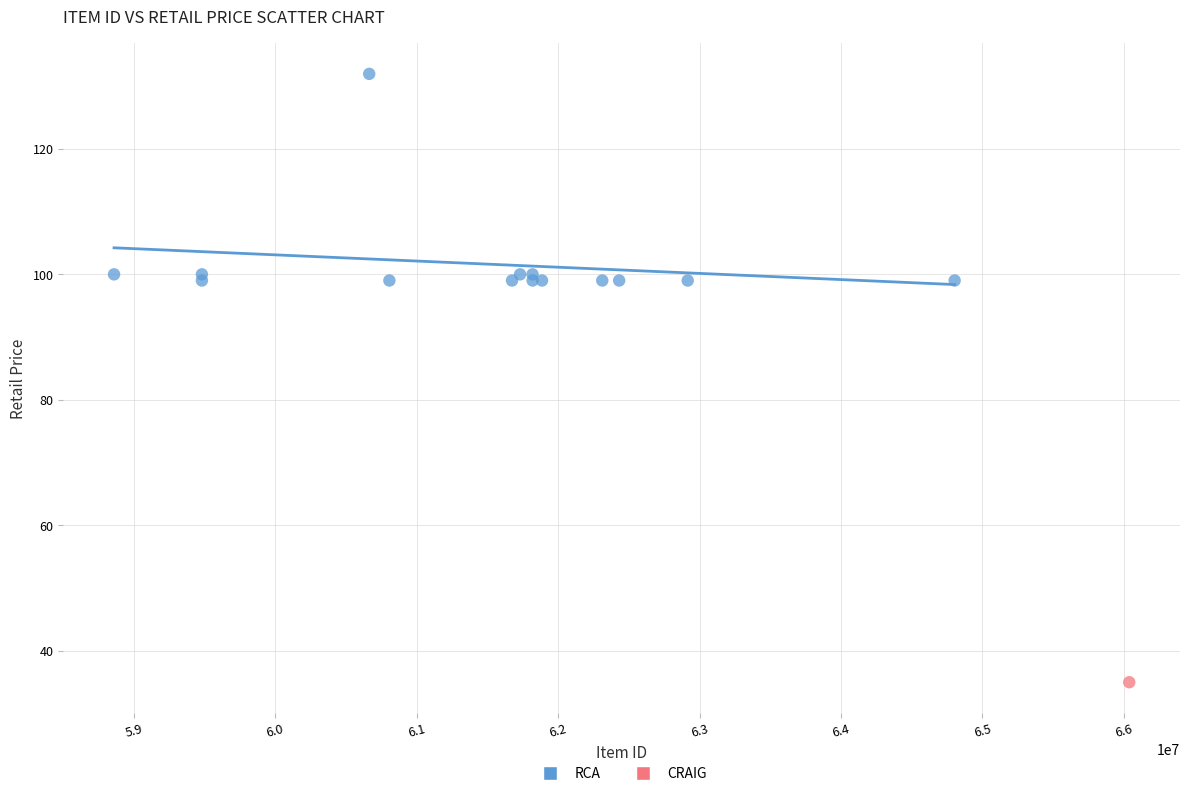

What are all the series names shown in the legend?

RCA, CRAIG